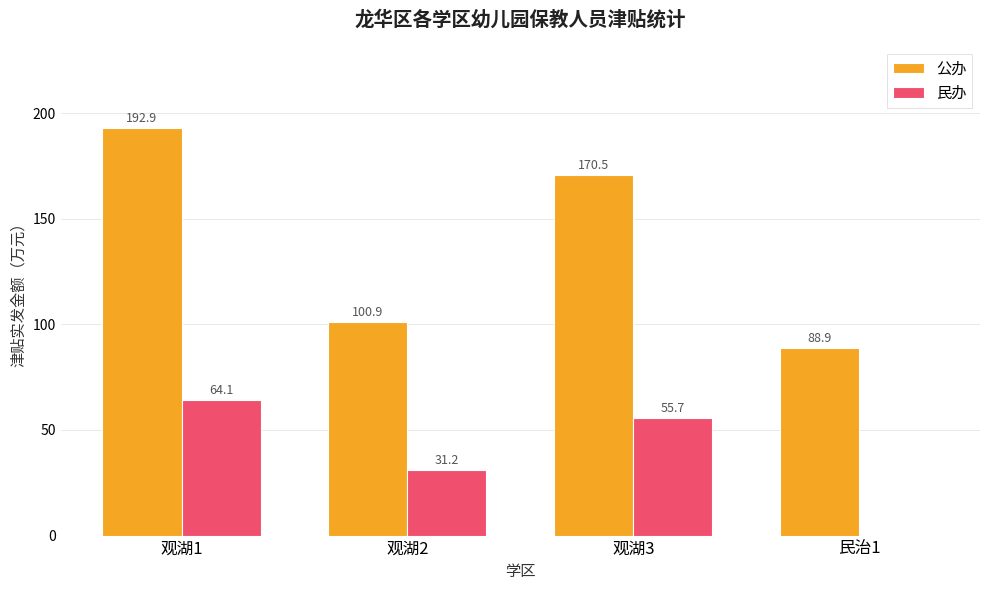

Does the chart contain stacked bars?

No